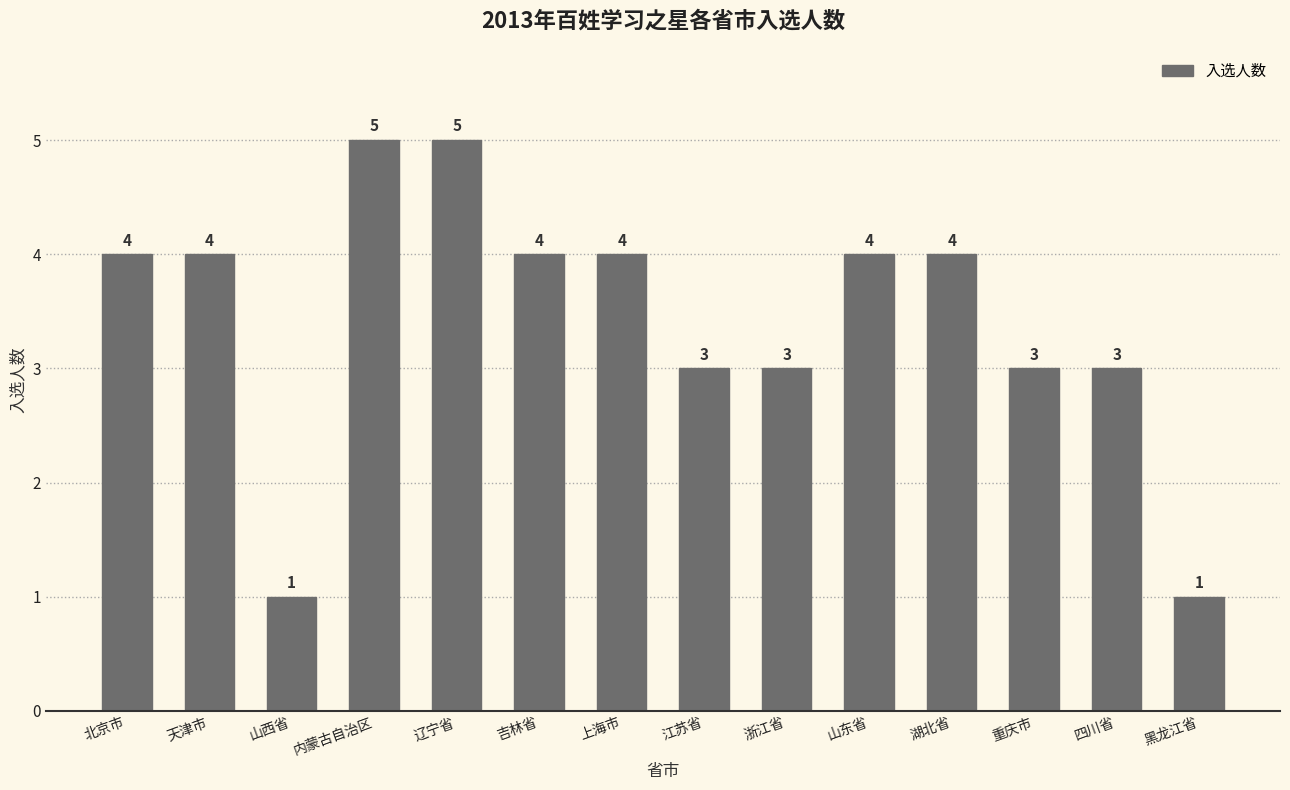

What is the label of the 2nd bar from the right?

四川省